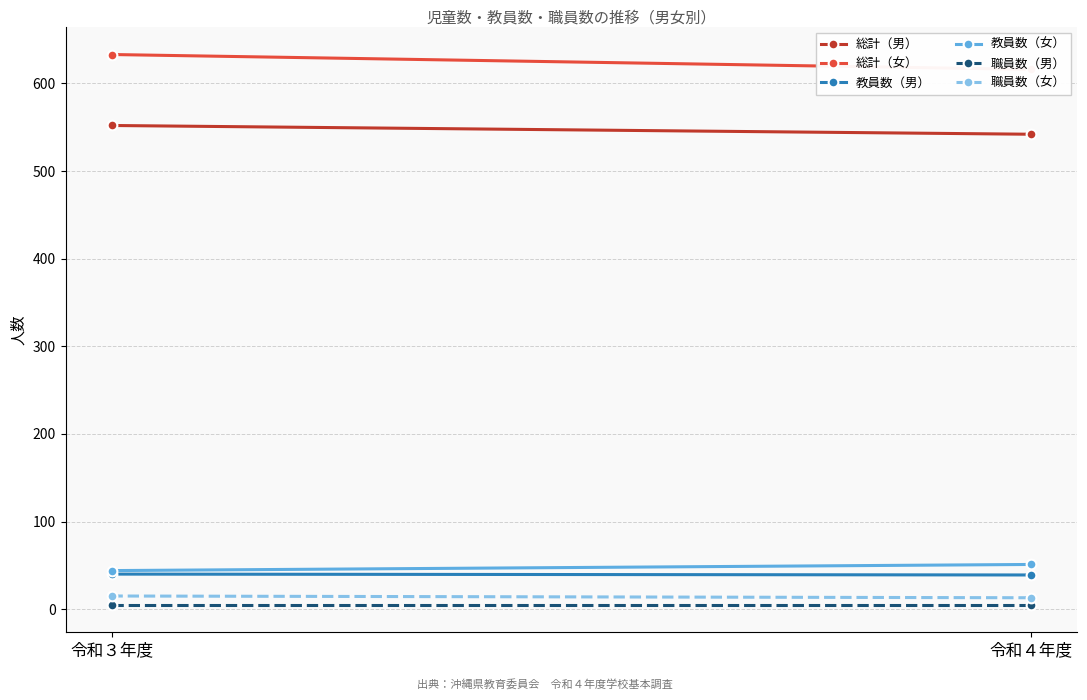

At how many categories does at least one series exceed 515?

2